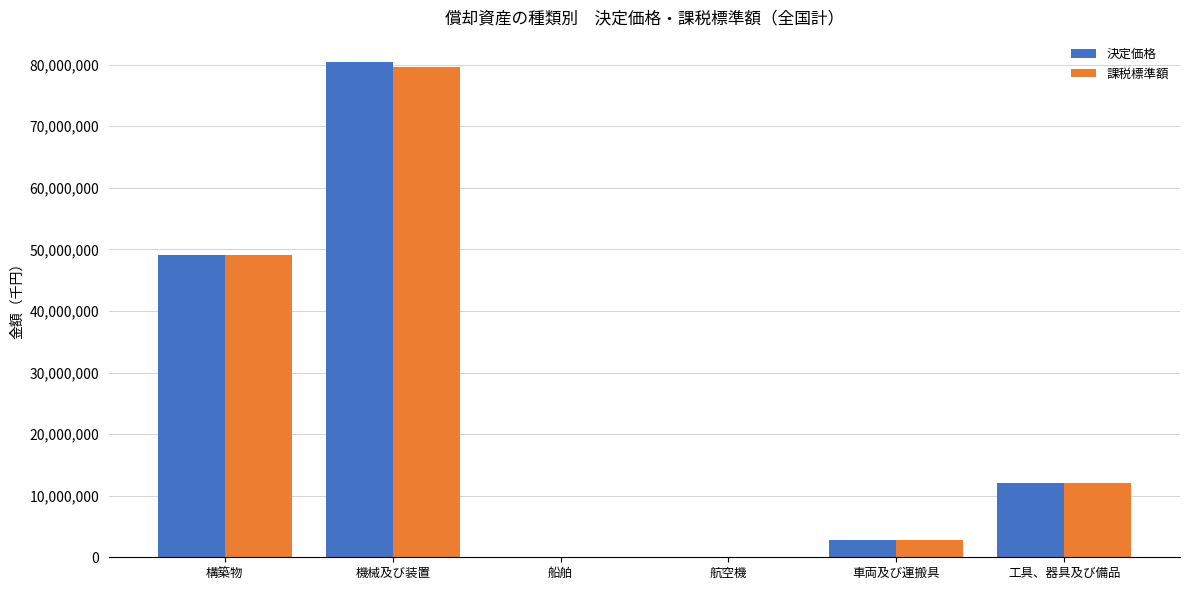

Which label corresponds to the largest value in the chart?

機械及び装置